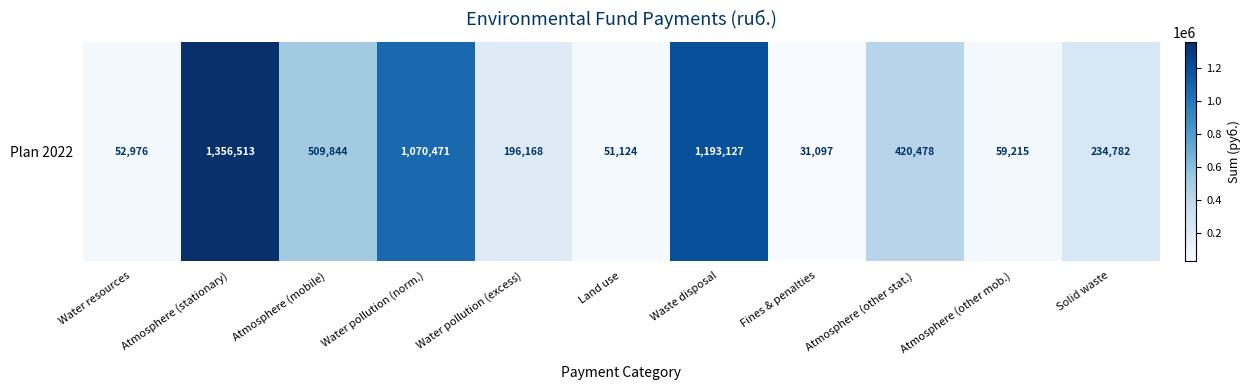

Rank the categories by value from highest to lowest.

Atmosphere (stationary), Waste disposal, Water pollution (norm.), Atmosphere (mobile), Atmosphere (other stat.), Solid waste, Water pollution (excess), Atmosphere (other mob.), Water resources, Land use, Fines & penalties